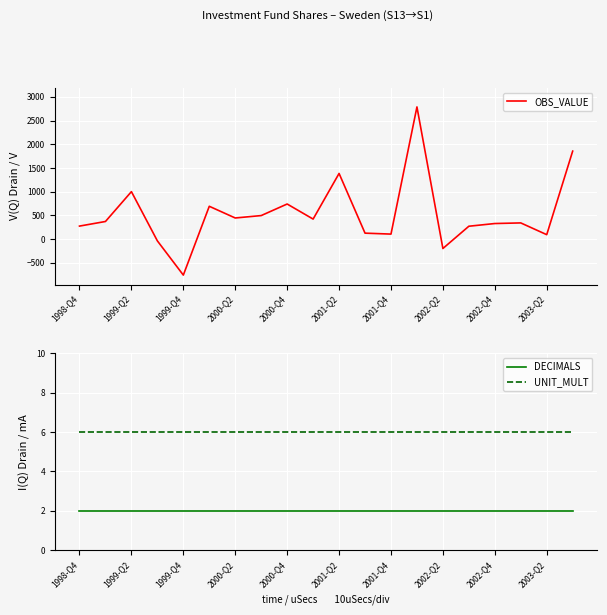

Which series has the widest spread of values?

OBS_VALUE